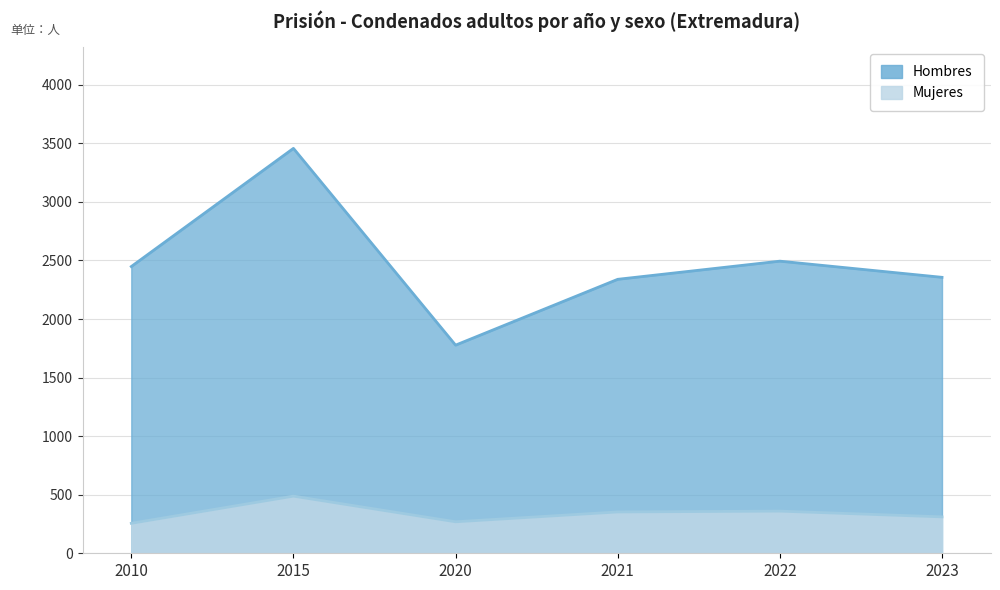

True or false: Mujeres and Hombres intersect in this chart.

False